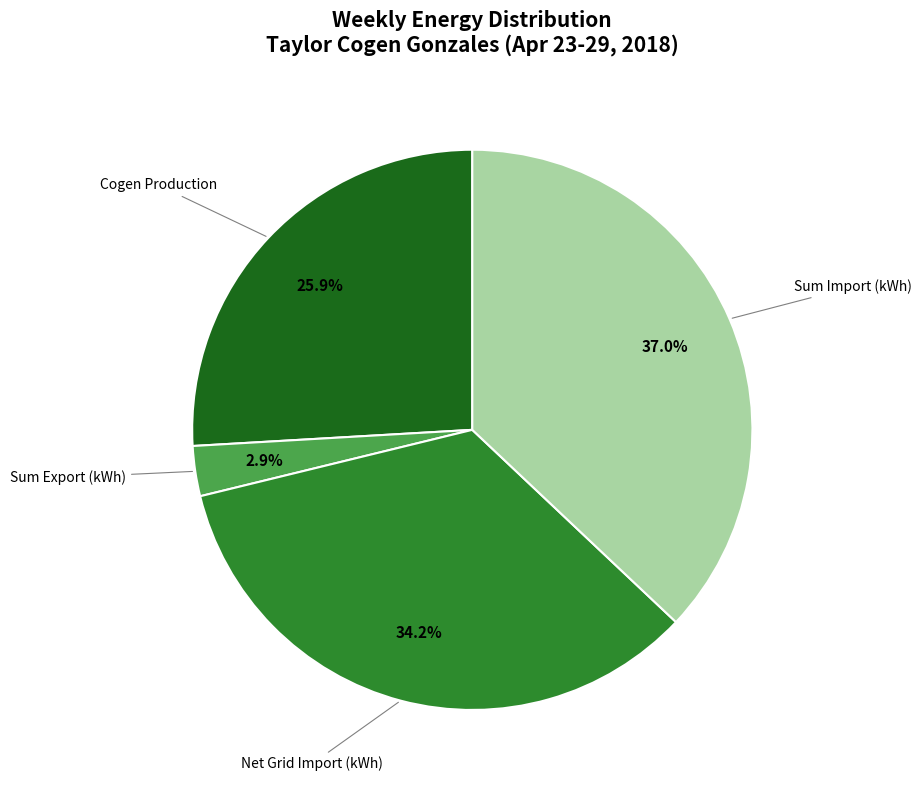

Combined, do Net Grid Import (kWh) and Sum Import (kWh) account for over 50%?

Yes